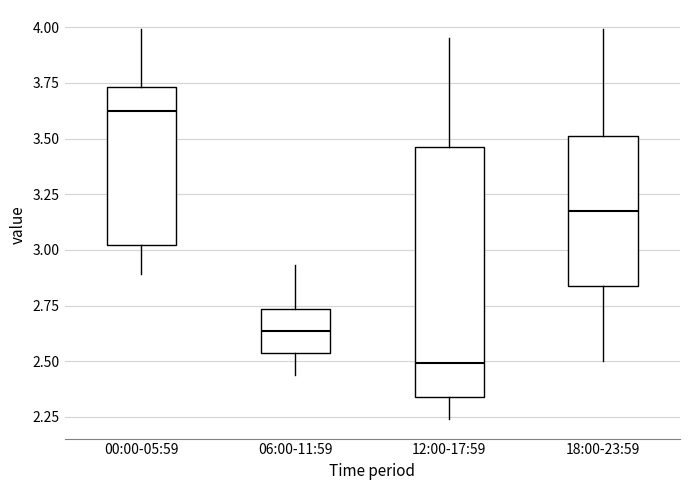

Reading left to right, read every box against the y-axis: the position of its median line, the range the box covers, and the ends of its whiskers. The values are not printed on the chart, so give them approximately, as read against the axis.

00:00-05:59: median 3.65, box 3.00 to 3.75, whiskers 2.90 to 4.00
06:00-11:59: median 2.65, box 2.55 to 2.75, whiskers 2.45 to 2.95
12:00-17:59: median 2.50, box 2.35 to 3.45, whiskers 2.25 to 3.95
18:00-23:59: median 3.20, box 2.85 to 3.50, whiskers 2.50 to 4.00